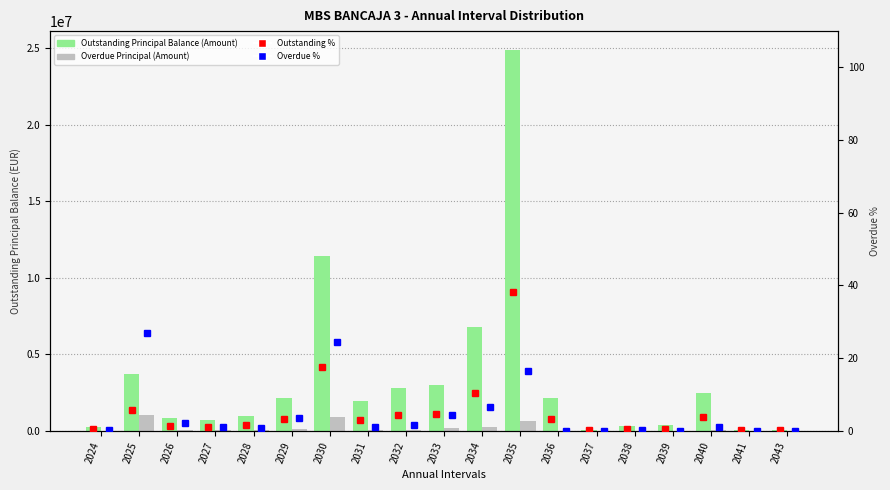

What is the total value across all series at 2027?

720584.5